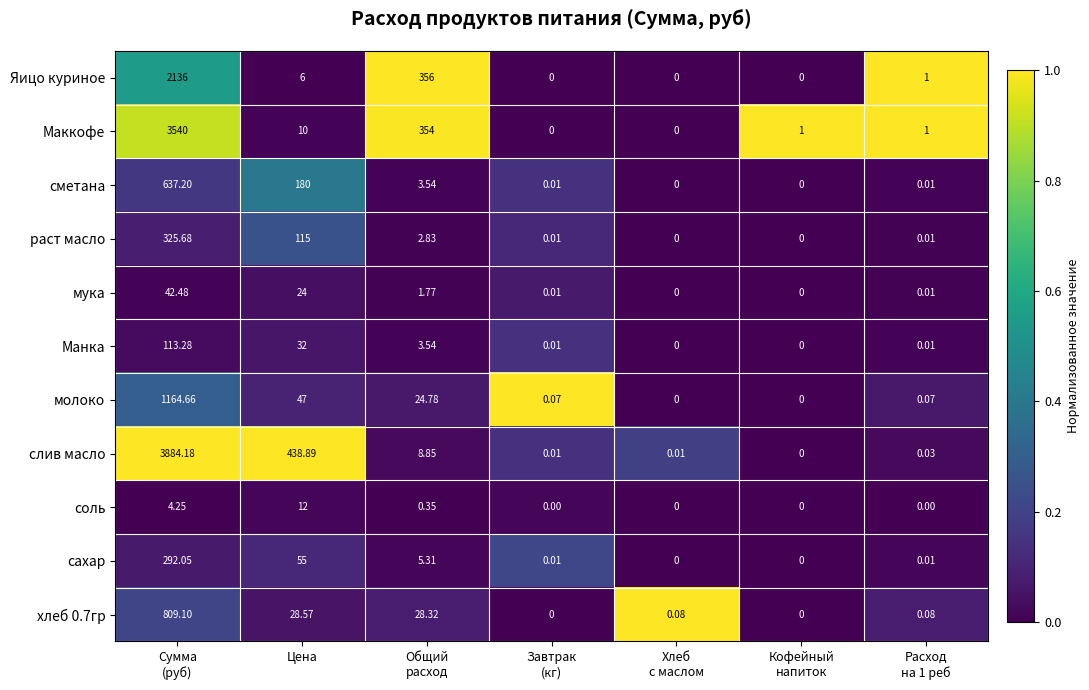

Where is слив масло nearest to the value 1942?

Цена